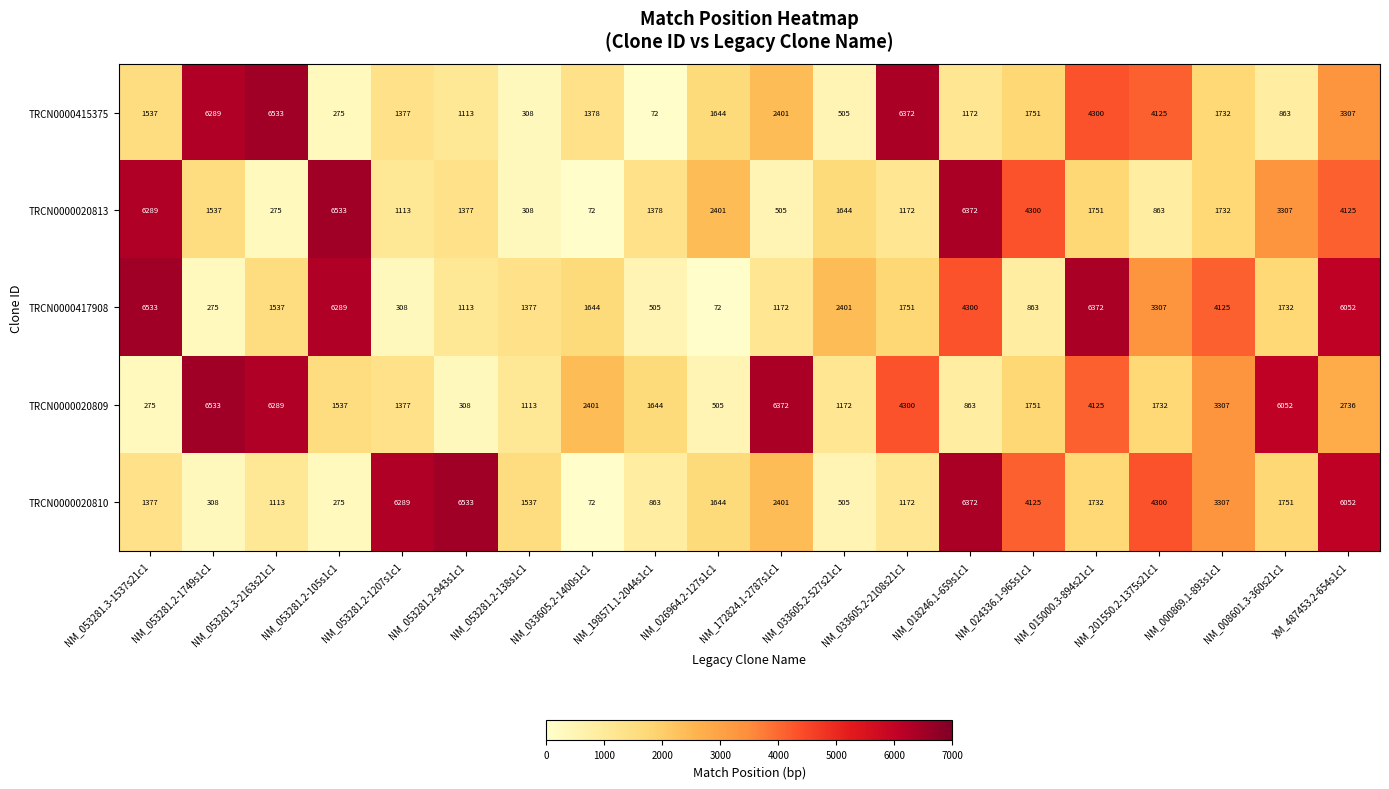

At which label does TRCN0000020809 reach its peak?

NM_053281.2-1749s1c1